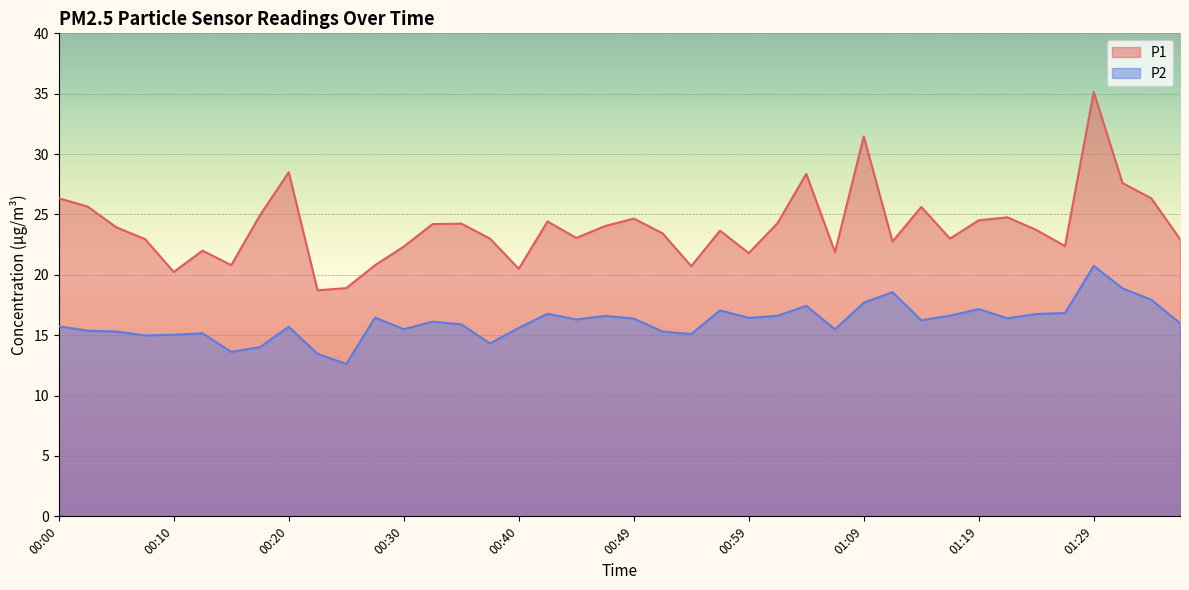

How many values in the P1 series are below 23?

15